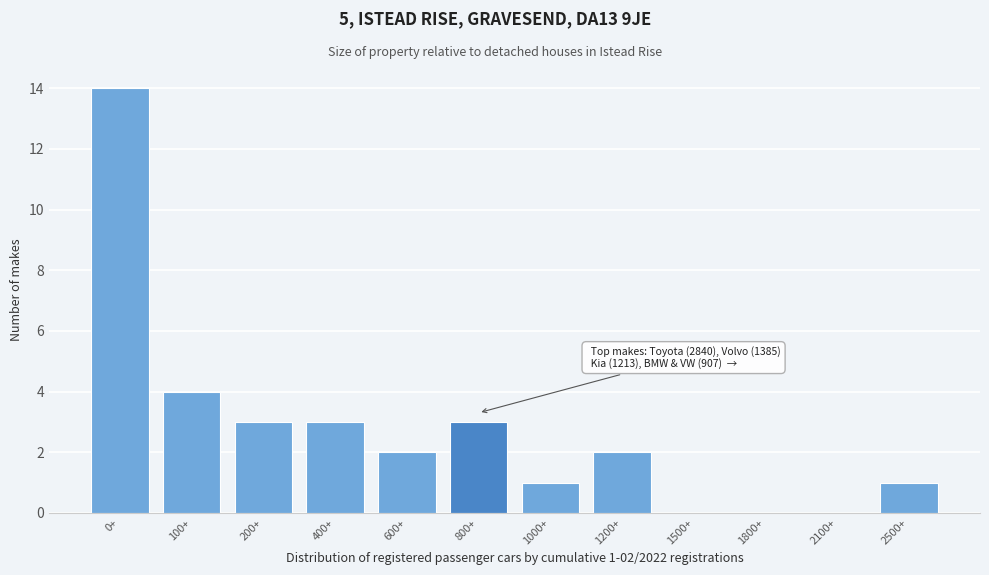

Reading right to left, what are all the values shown in this chart?

2500+=1	2100+=0	1800+=0	1500+=0	1200+=2	1000+=1	800+=3	600+=2	400+=3	200+=3	100+=4	0+=14